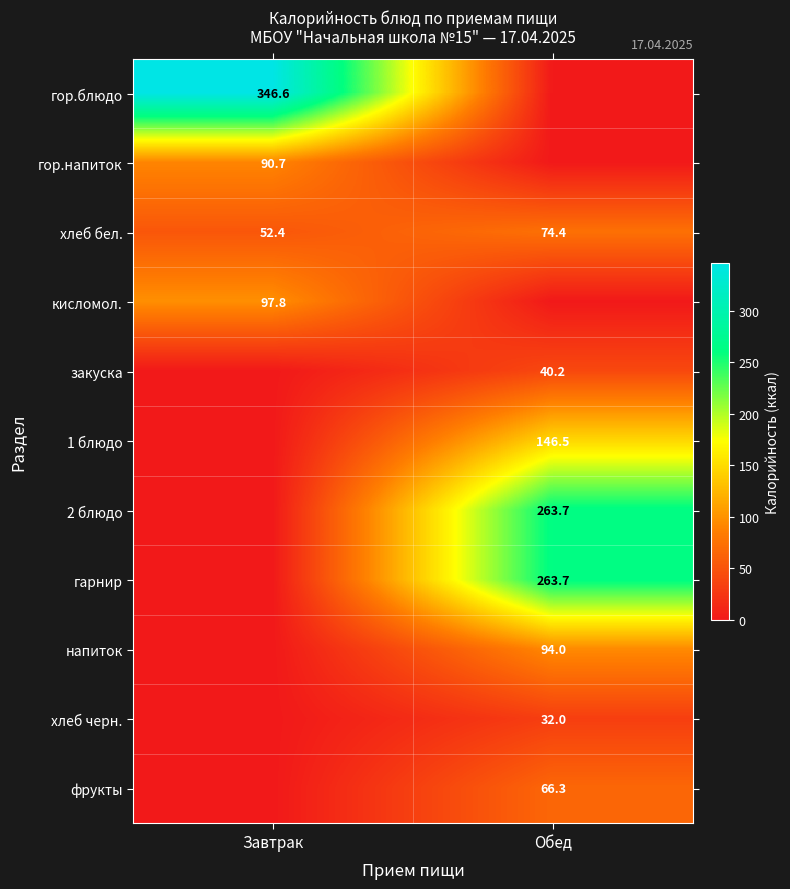

Is the value of гарнир at Обед greater than the value of кисломол. at Завтрак?

Yes